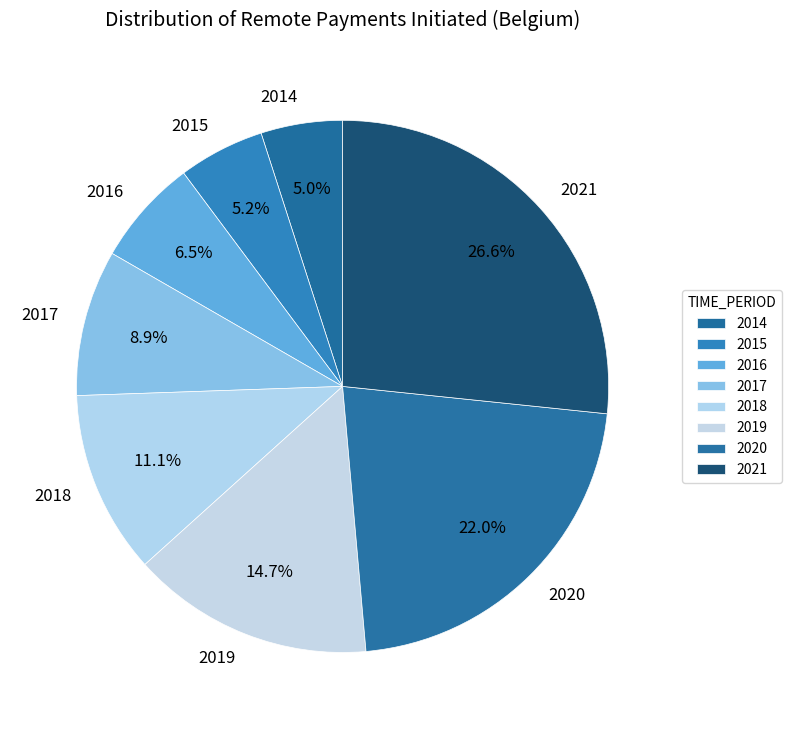

The 2021 slice represents 27% of the pie. True or false?

True